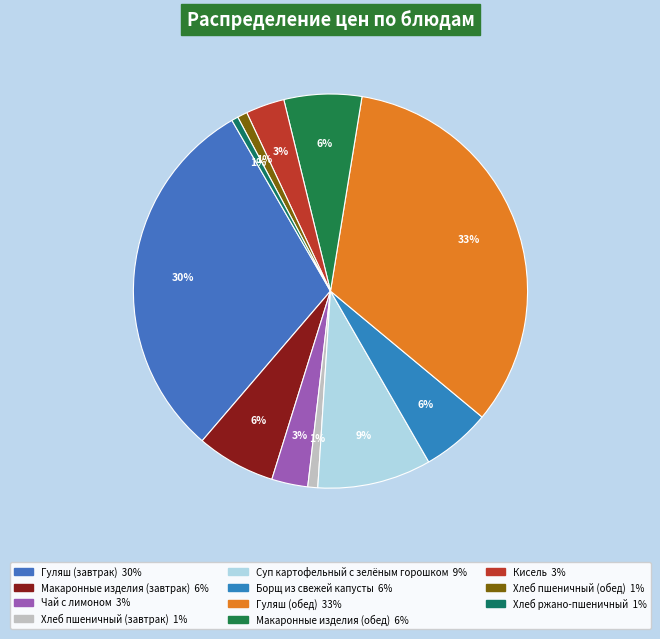

Count the number of slices in the pie.

11